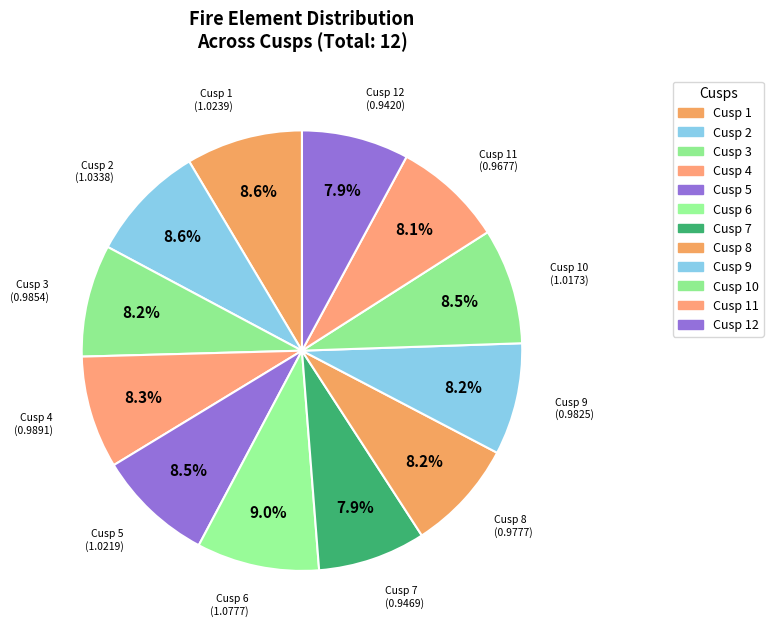

How many segments does this pie chart have?

12